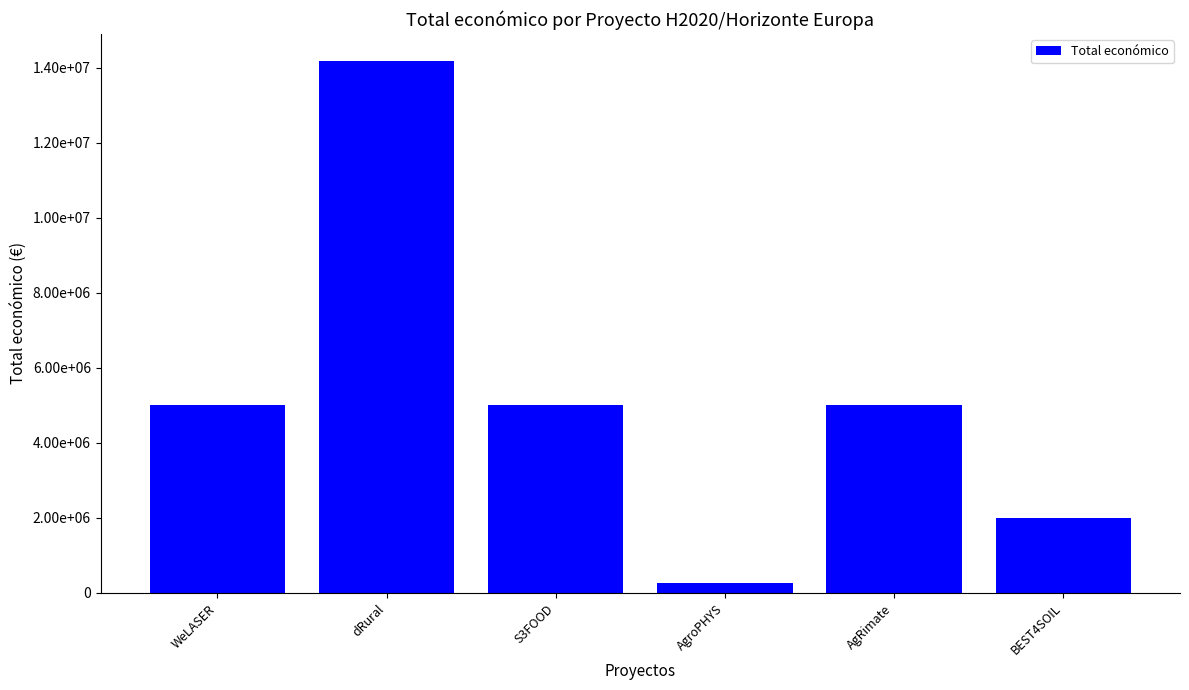

How many data points are above 4999137?

2